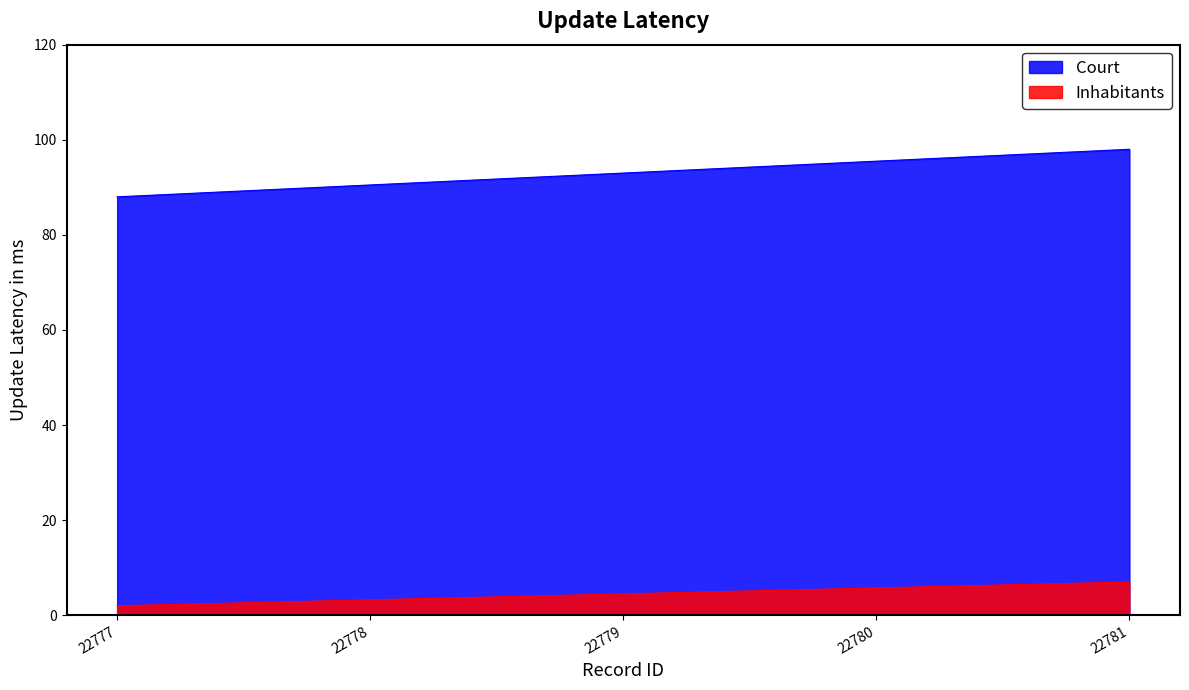

Reading right to left, extract all data points from this chart.

22781=7.0	22780=5.7	22779=4.5	22778=3.2	22777=2.0